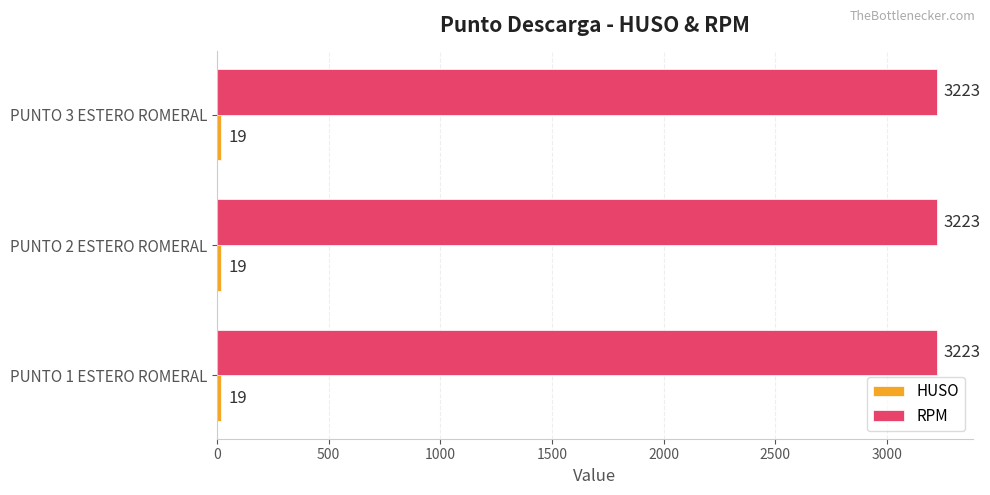

At how many categories does at least one series exceed 3149?

3